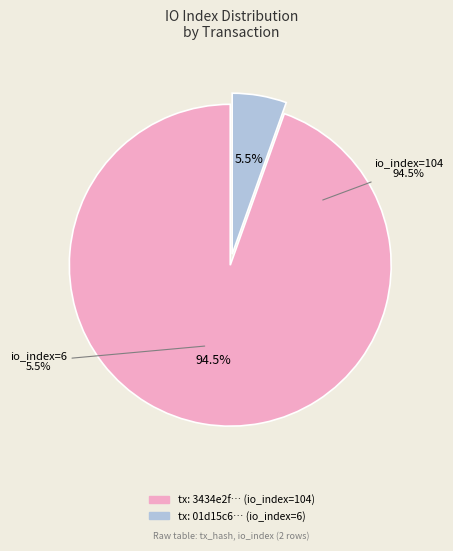

What is the largest slice in the pie chart?

104